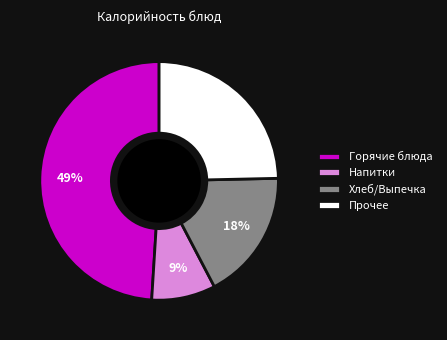

To the nearest percent, what is the difference between the Напитки and Хлеб/Выпечка slice percentages?

9%